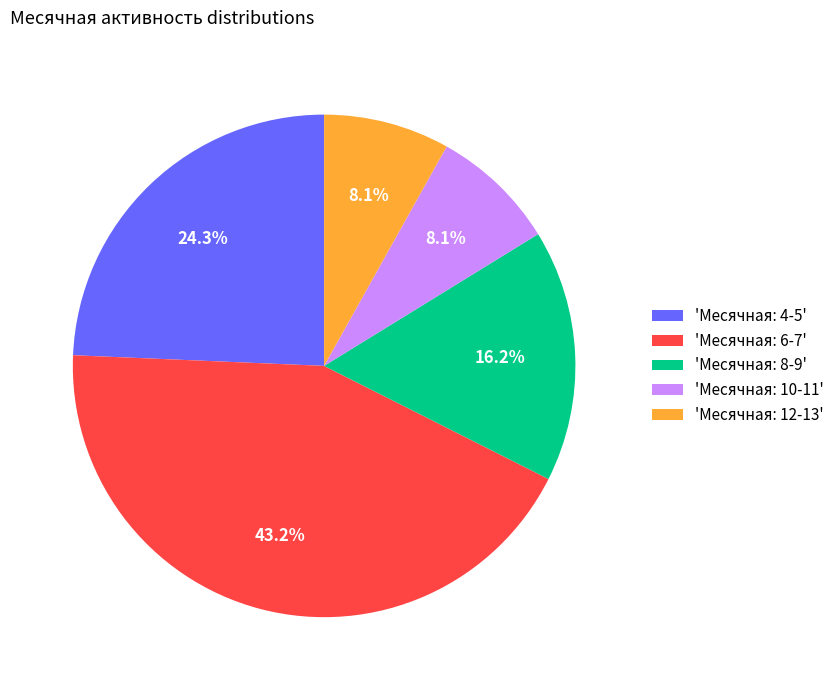

Which category has the biggest portion of the pie?

'Месячная: 6-7'